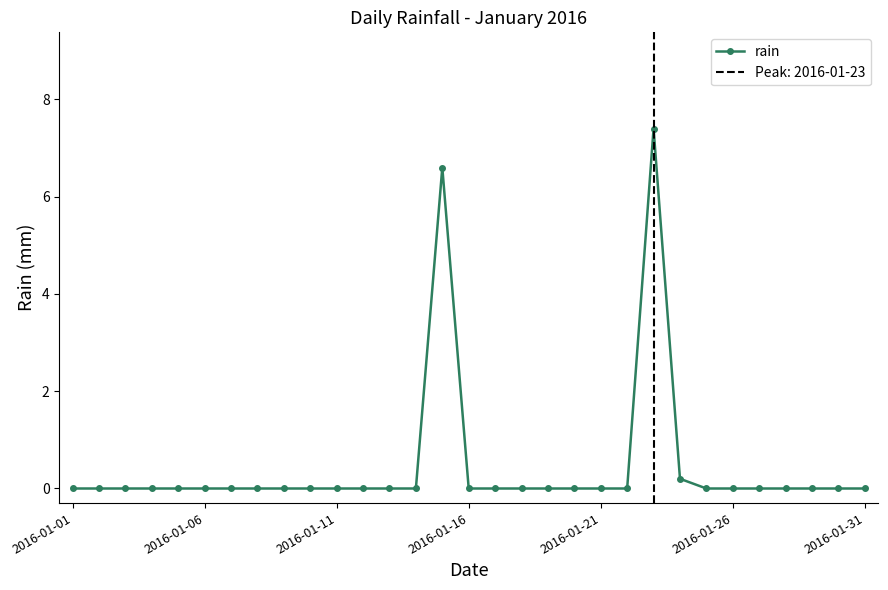

What position from the right is 22?

9